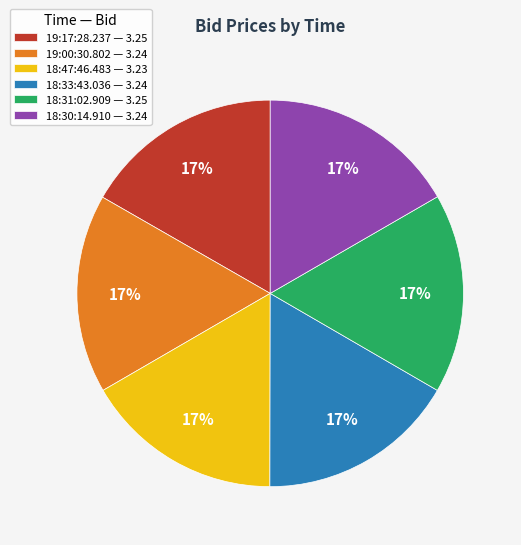

Is it true that 19:17:28.237 is 6% of the pie?

False